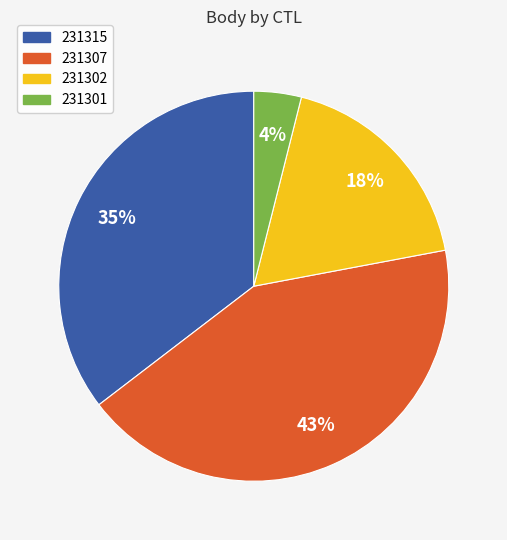

Is there any slice that represents more than half of the pie?

No